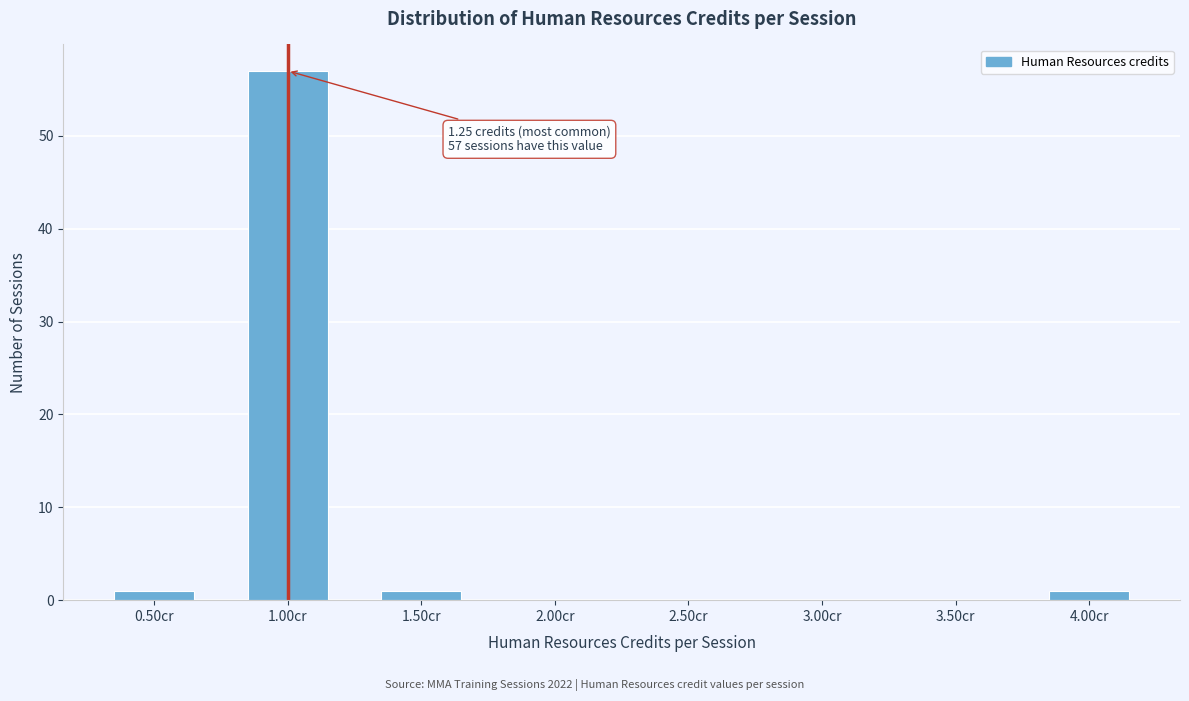

Reading right to left, what are all the values shown in this chart?

4.00cr=1	3.50cr=0	3.00cr=0	2.50cr=0	2.00cr=0	1.50cr=1	1.00cr=57	0.50cr=1